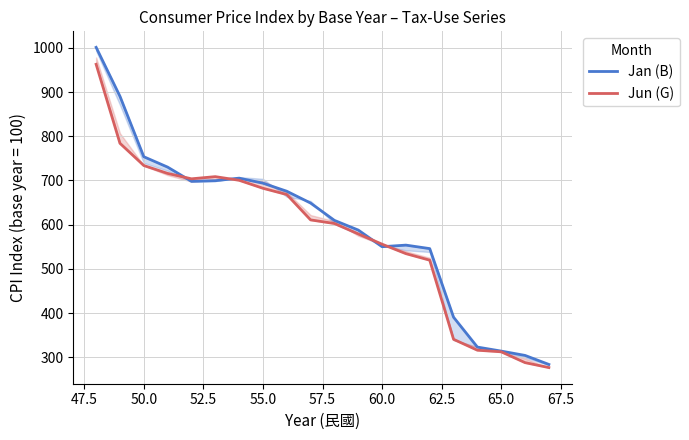

Reading left to right, transcribe all the data shown in this chart.

Jan (B): 1001.4	890.6	753.8	730.3	698.1	699.5	705.3	693.9	675.7	648.9	609.7	587.8	550.1	553.7	545.8	390.5	322.9	313.8	304.0	283.6
Jun (G): 963.0	784.2	733.9	716.1	703.8	708.7	700.5	682.4	668.2	610.8	602.6	579.2	555.8	534.4	519.6	340.5	315.8	312.2	287.7	276.5